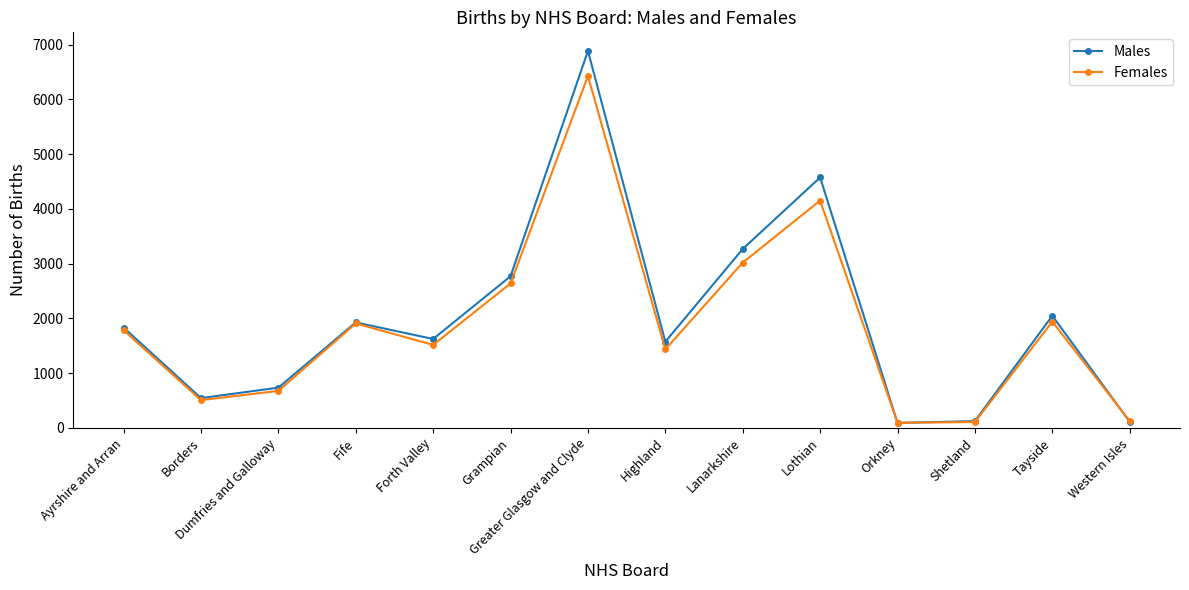

What is the smallest value displayed?

89